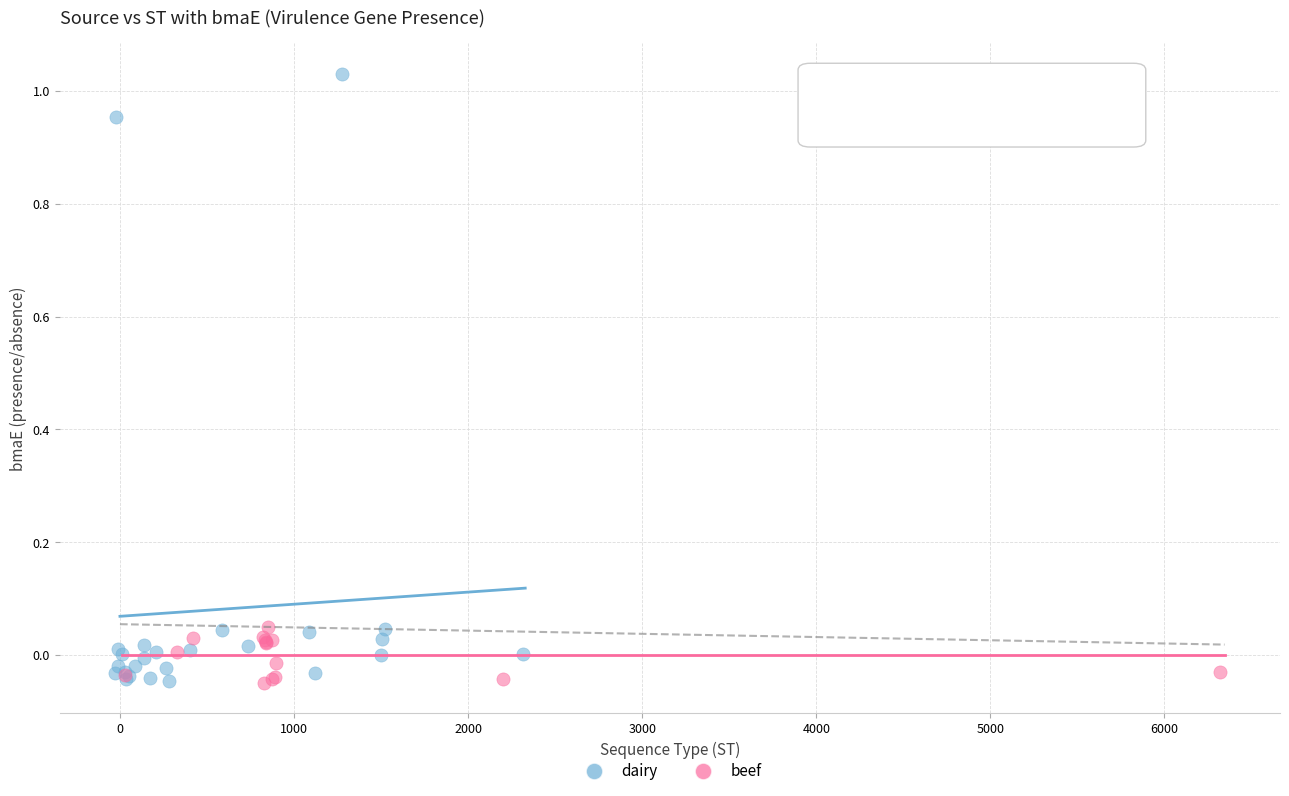

Which series has the largest Y range (max minus min)?

dairy